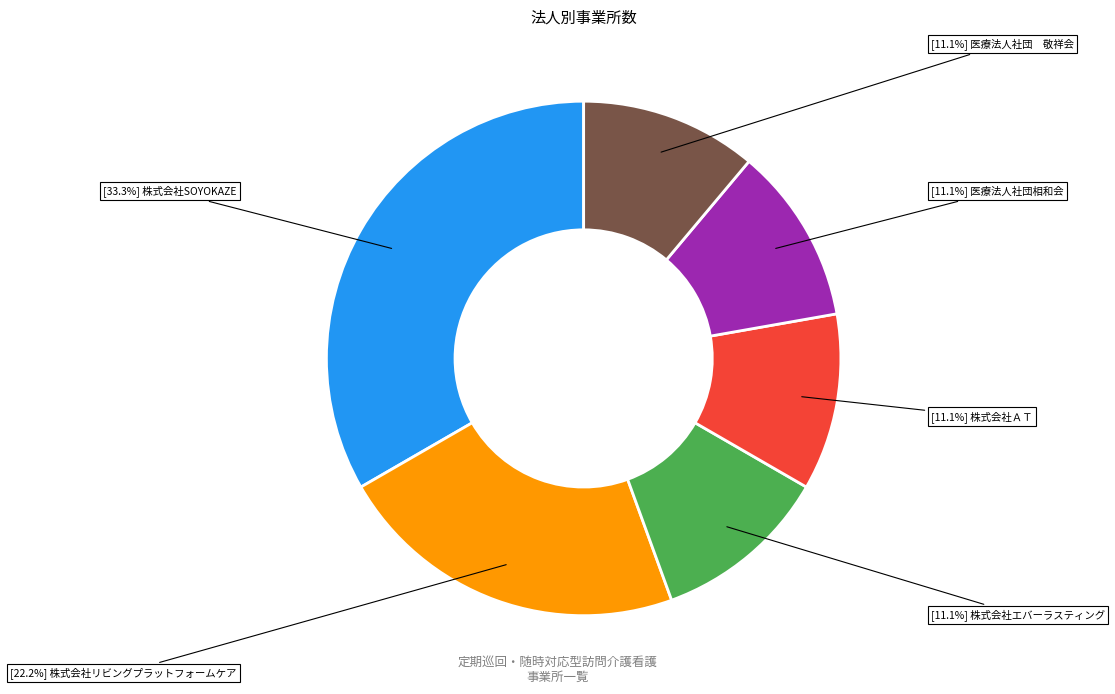

Is there any slice that represents more than half of the pie?

No